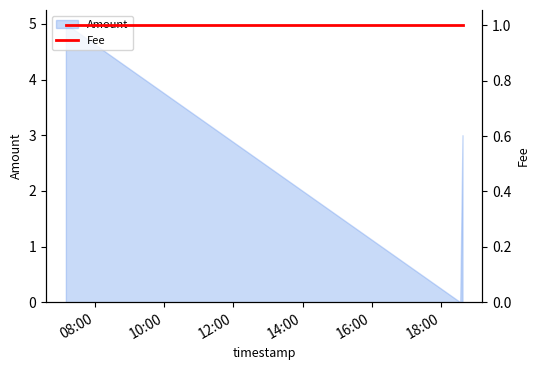

What is the difference between the values at 2016-08-27 07:09:37 and 2016-08-27 18:33:12?

5